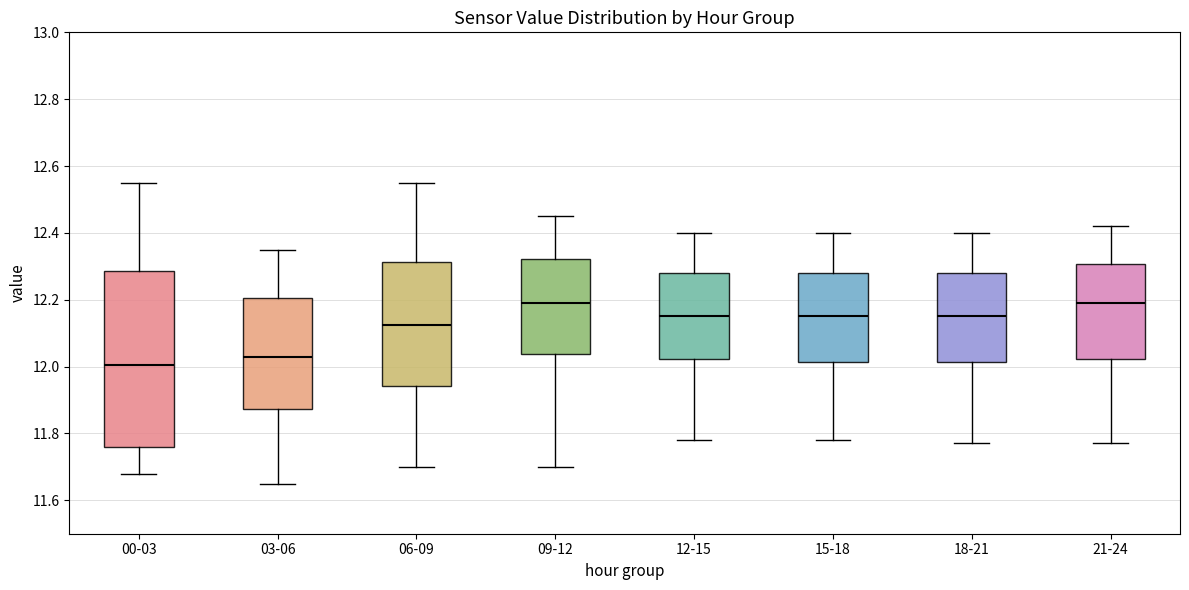

Reading left to right, read every box against the y-axis: the position of its median line, the range the box covers, and the ends of its whiskers. The values are not printed on the chart, so give them approximately, as read against the axis.

00-03: median 12.00, box 11.76 to 12.28, whiskers 11.68 to 12.56
03-06: median 12.04, box 11.88 to 12.20, whiskers 11.66 to 12.36
06-09: median 12.12, box 11.94 to 12.32, whiskers 11.70 to 12.56
09-12: median 12.20, box 12.04 to 12.32, whiskers 11.70 to 12.46
12-15: median 12.16, box 12.02 to 12.28, whiskers 11.78 to 12.40
15-18: median 12.16, box 12.02 to 12.28, whiskers 11.78 to 12.40
18-21: median 12.16, box 12.02 to 12.28, whiskers 11.78 to 12.40
21-24: median 12.20, box 12.02 to 12.30, whiskers 11.78 to 12.42